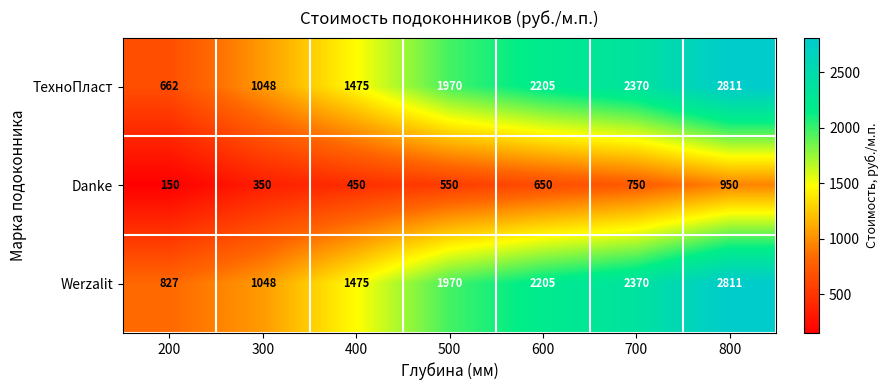

Which series has the largest range (max minus min)?

ТехноПласт